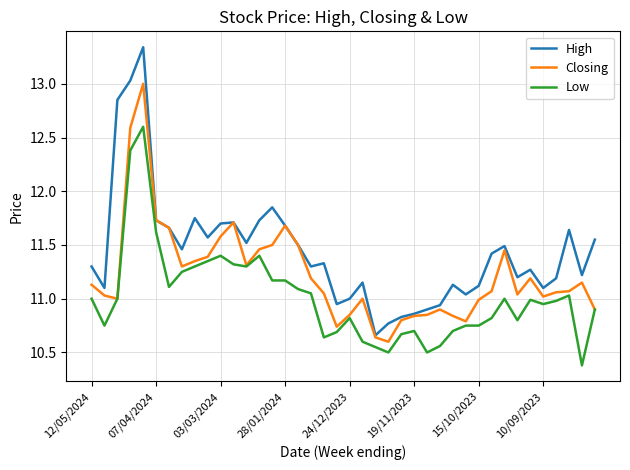

List the series in order of their overall mean, highest first.

High, Closing, Low